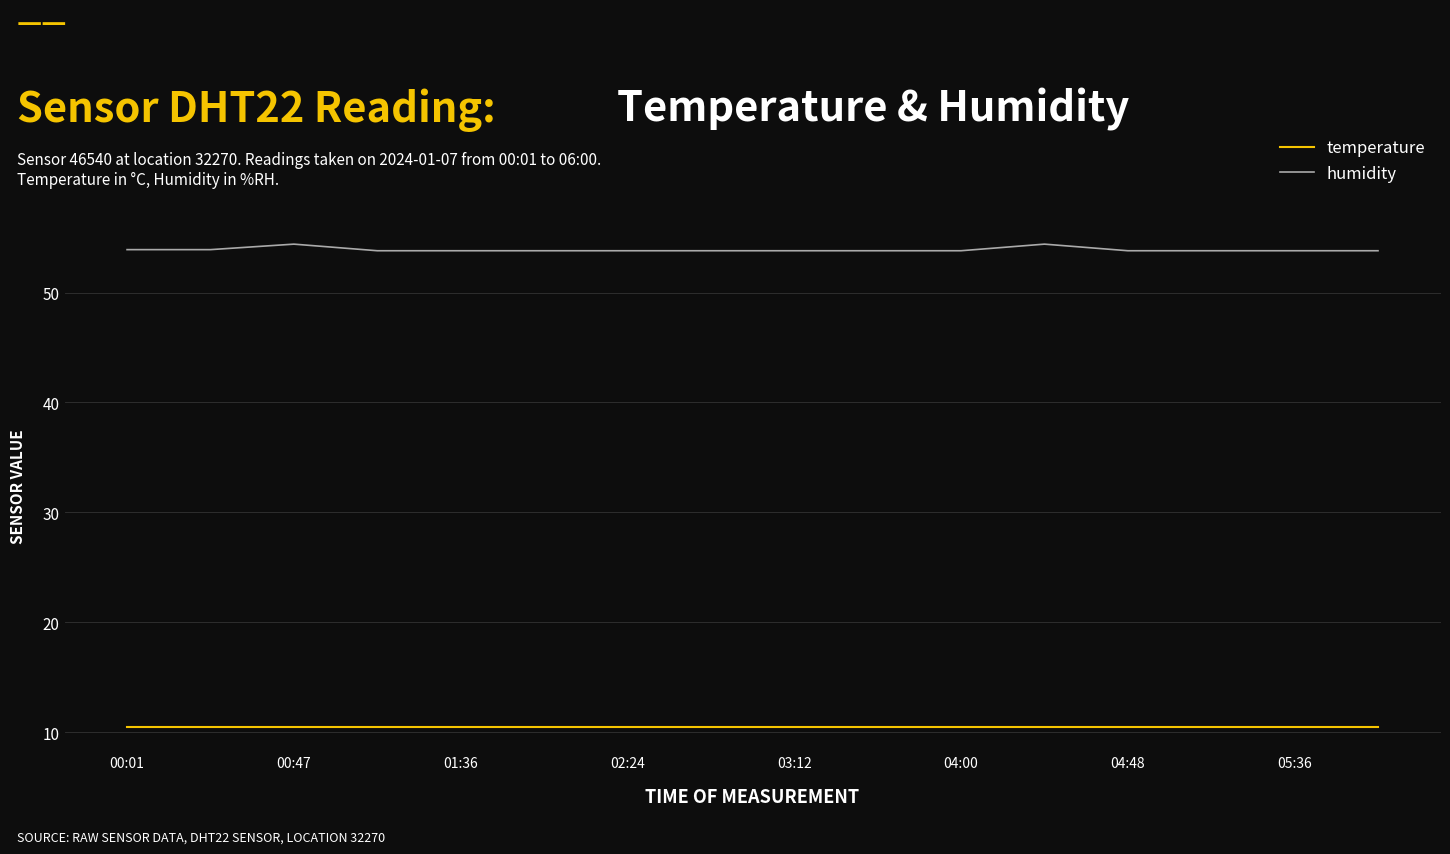

Count the number of data series in this chart.

2